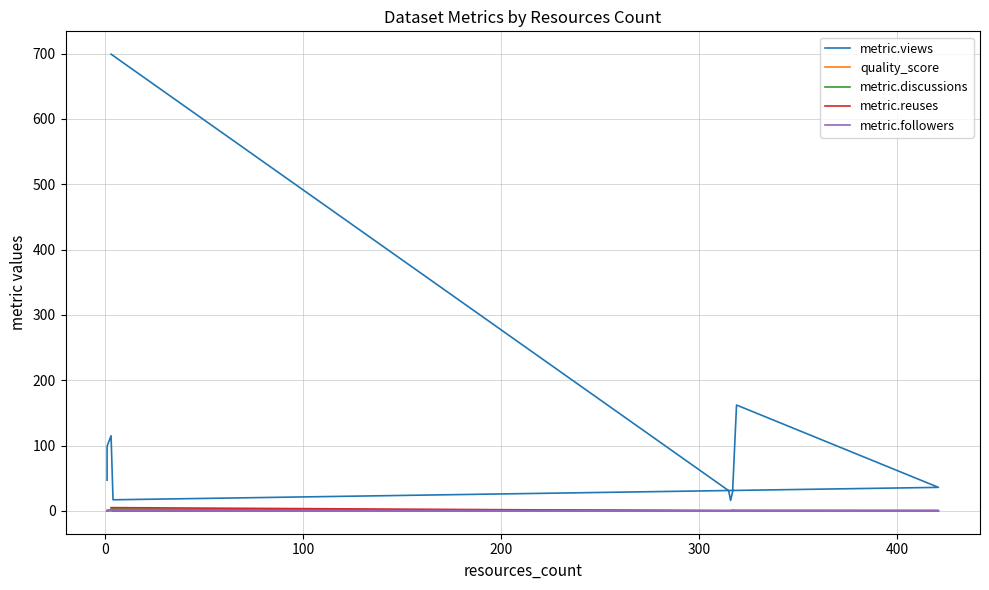

The value of metric.followers at 100 is 0.4. True or false?

False